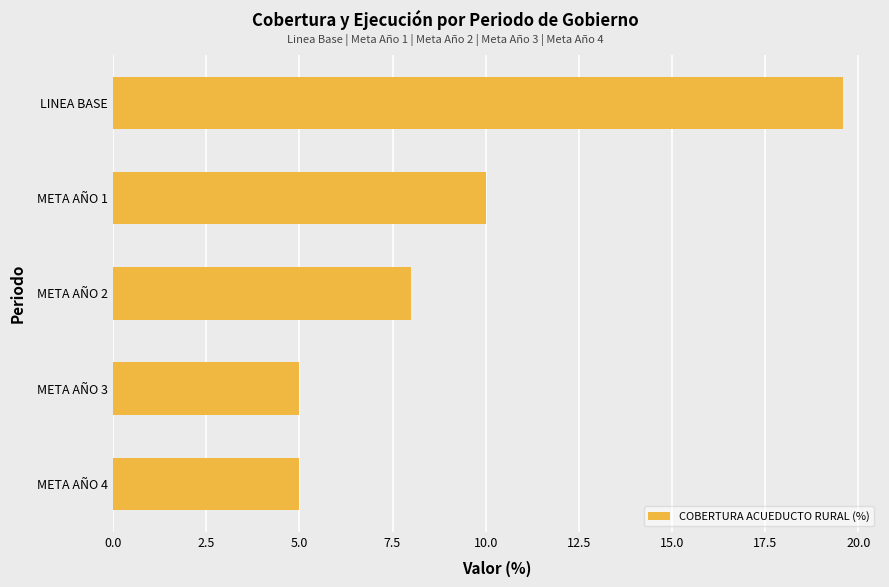

What is the average value?

9.5